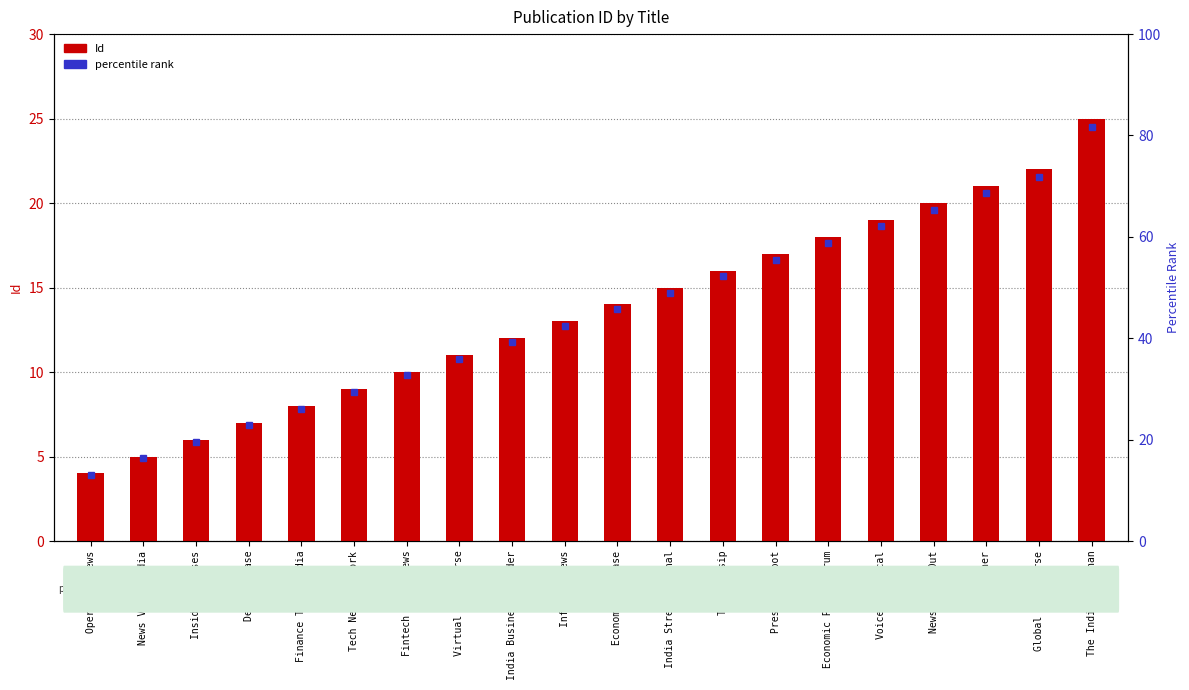

What is the value of the 4th bar from the left?

7